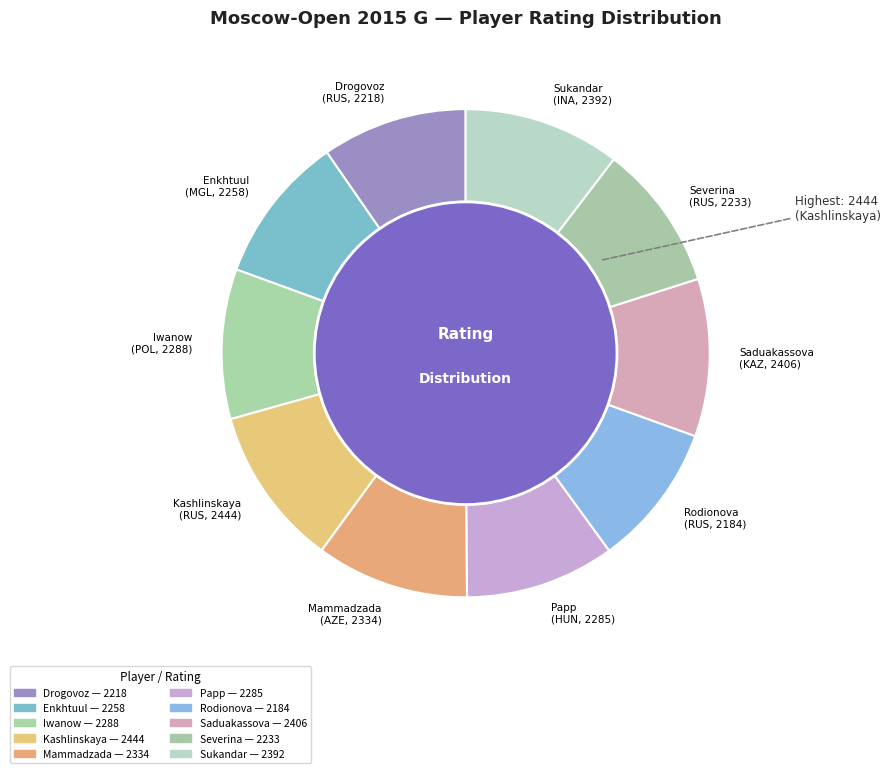

What percentage do Papp Petra and Severina Maria together represent?

19.6%